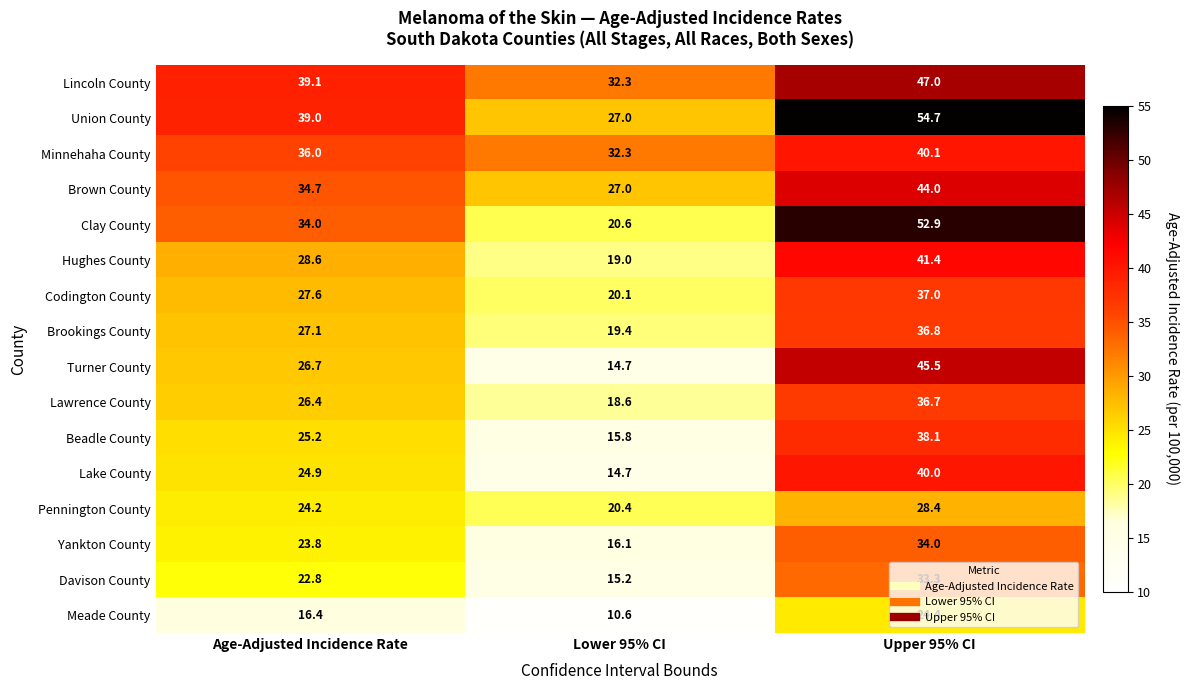

Which series has the widest spread of values?

Clay County